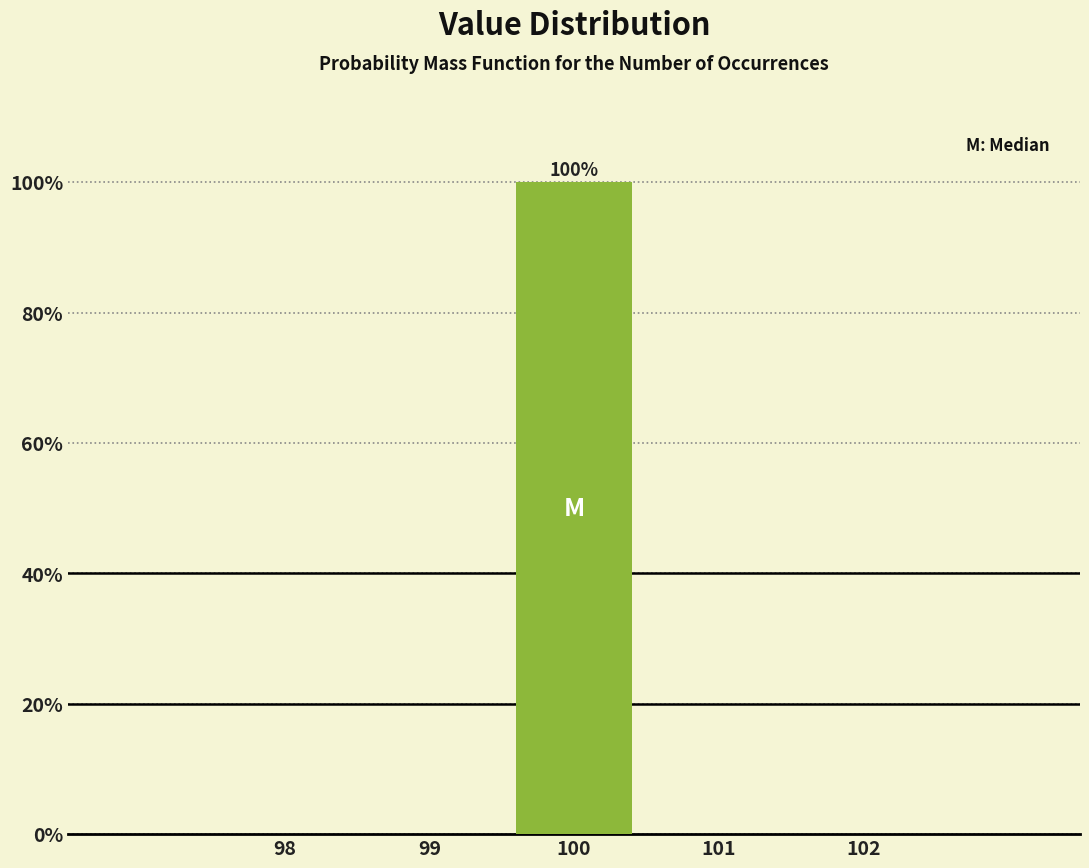

Over which range of the x-axis is the bar tallest?

99.5 to 100.5